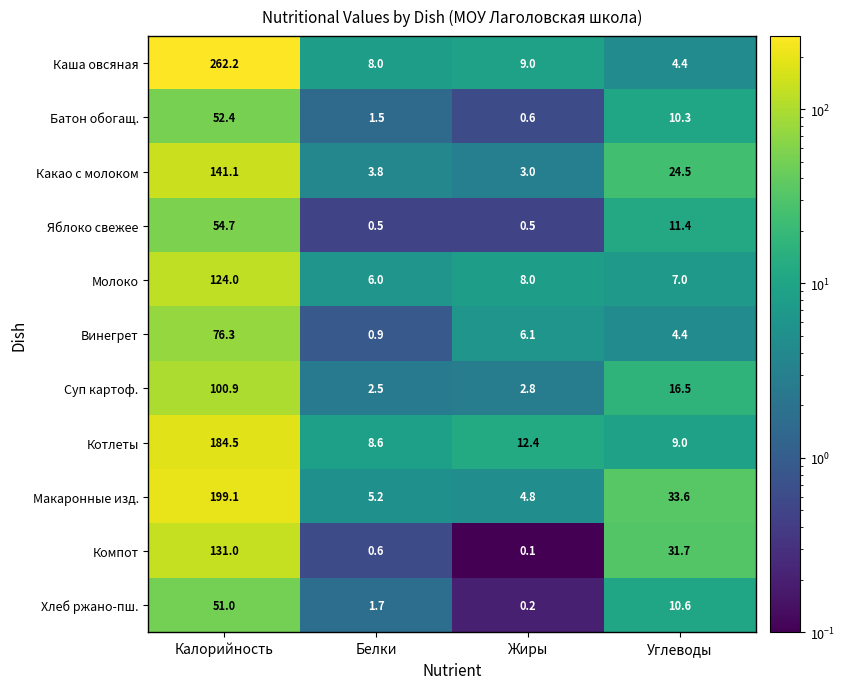

The value of Котлеты at Калорийность is 184.5. True or false?

True